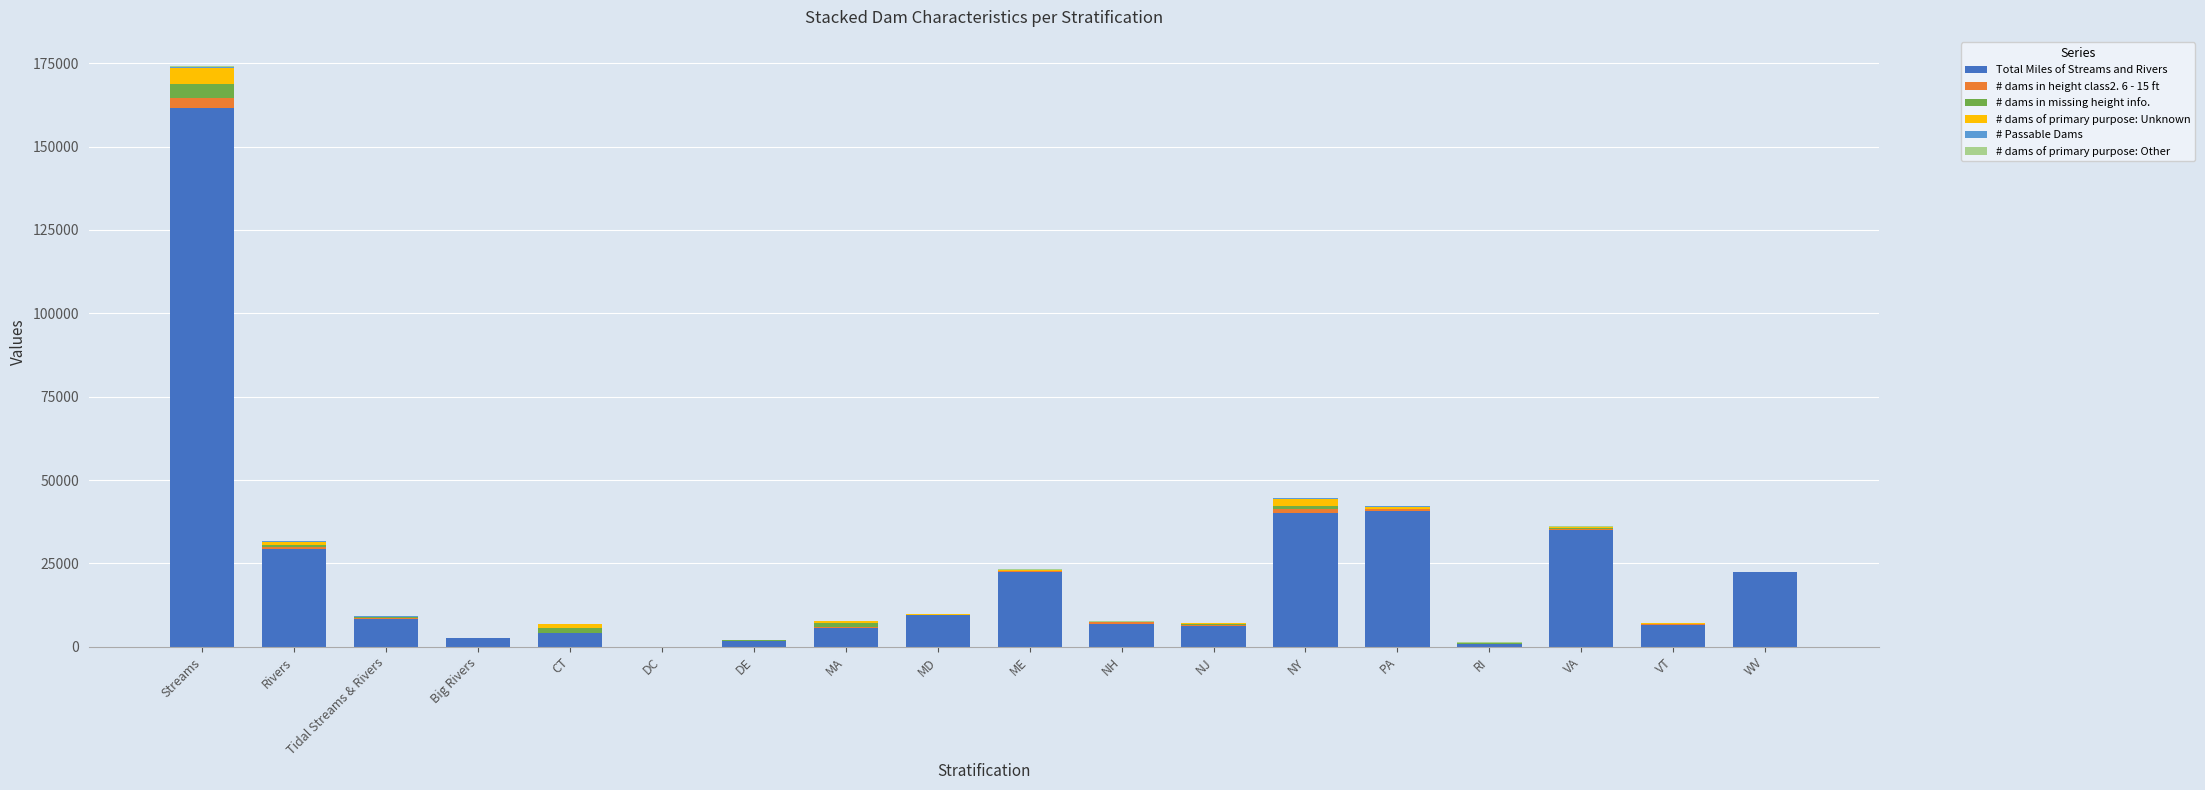

At which category is the sum across all series the highest?

Streams